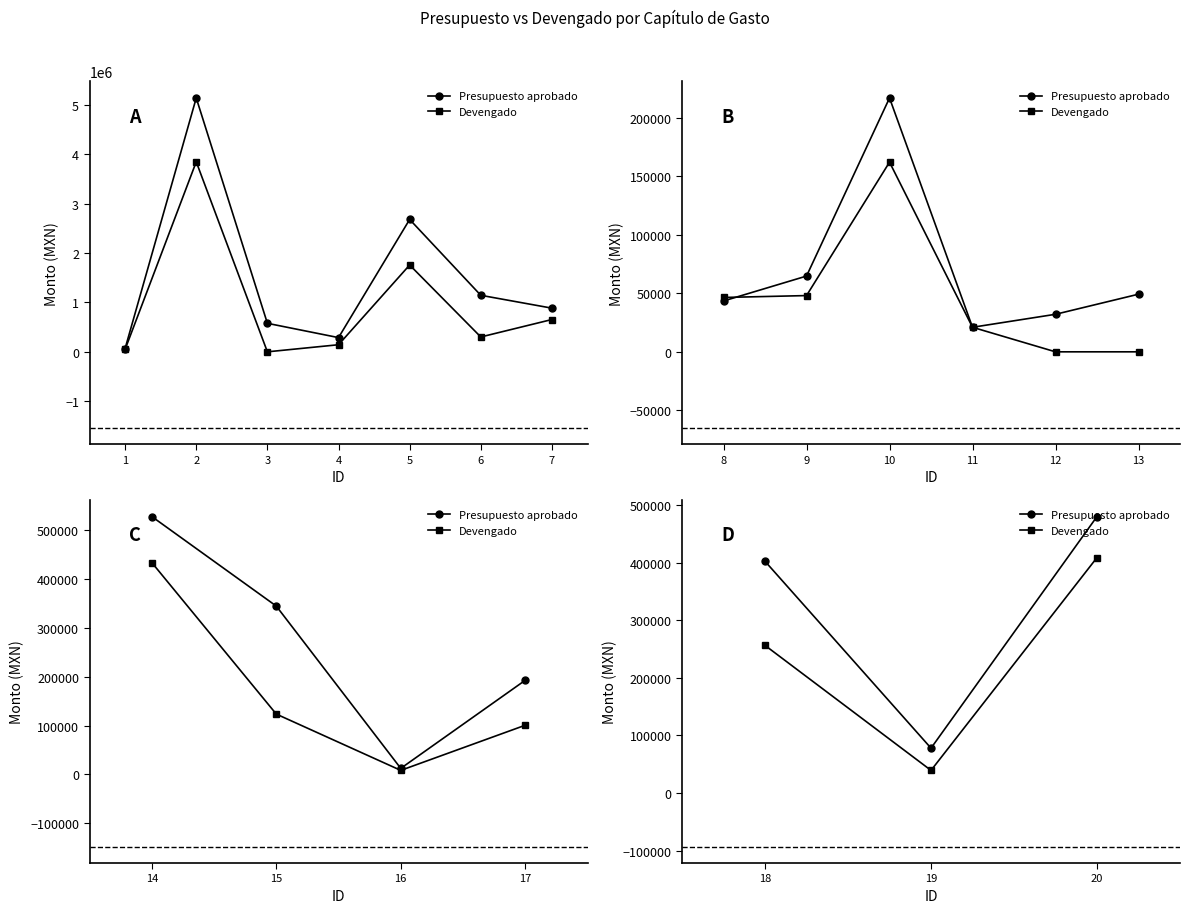

Does the chart have visible grid lines?

No